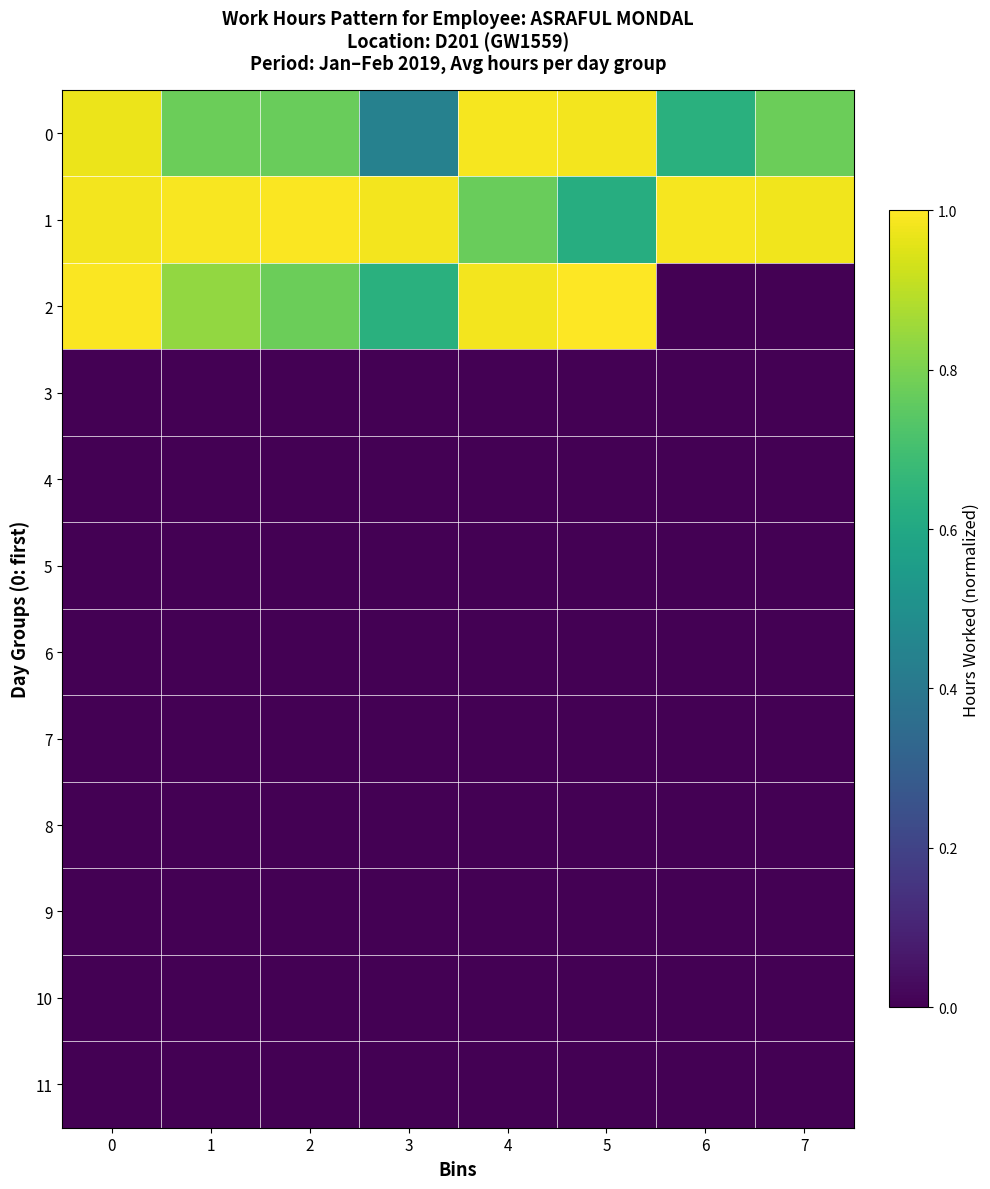

Between 6 and 2, which is larger?

2